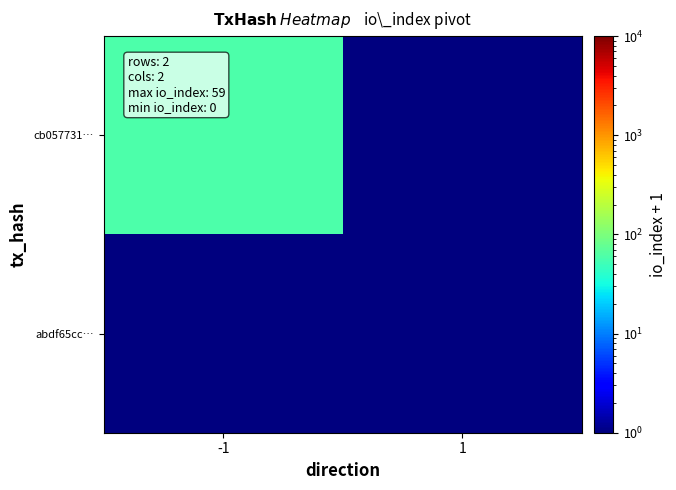

At which category is the sum across all series the highest?

-1